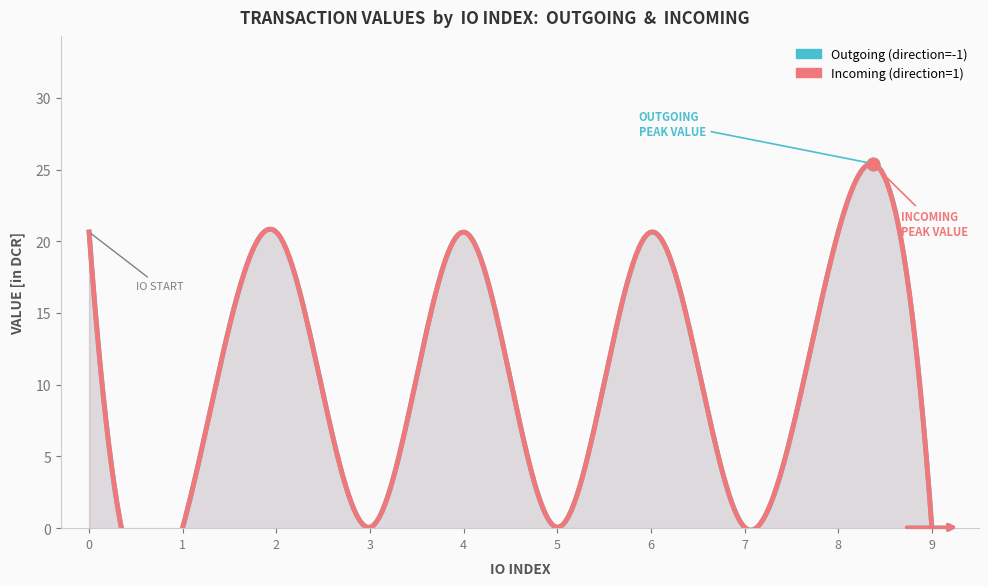

How many values in the Outgoing (direction=-1) series are below 20?

5